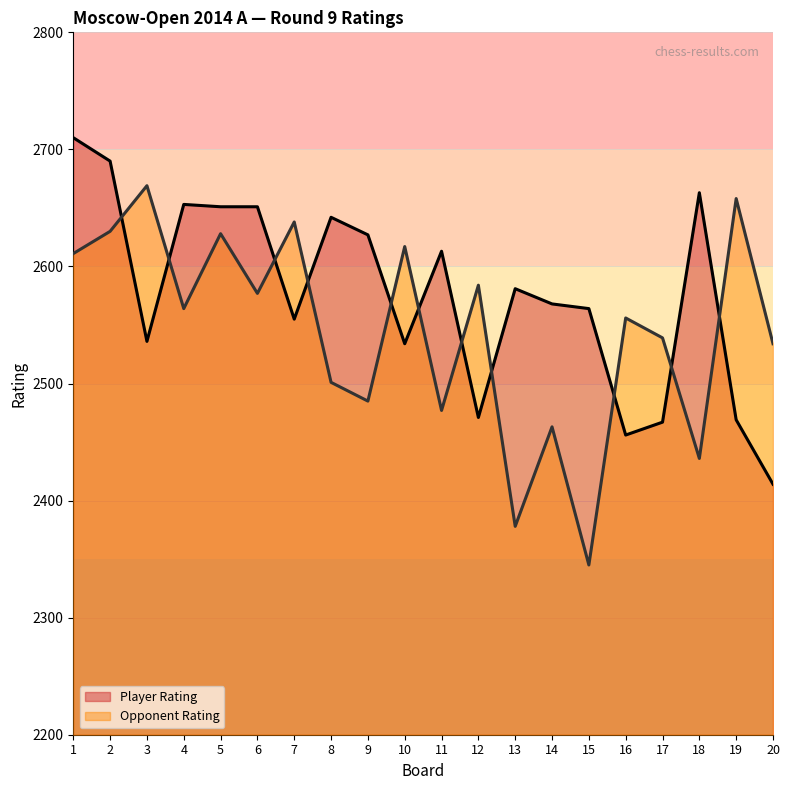

True or false: Player Rating has a value of 2467 at 17.

True